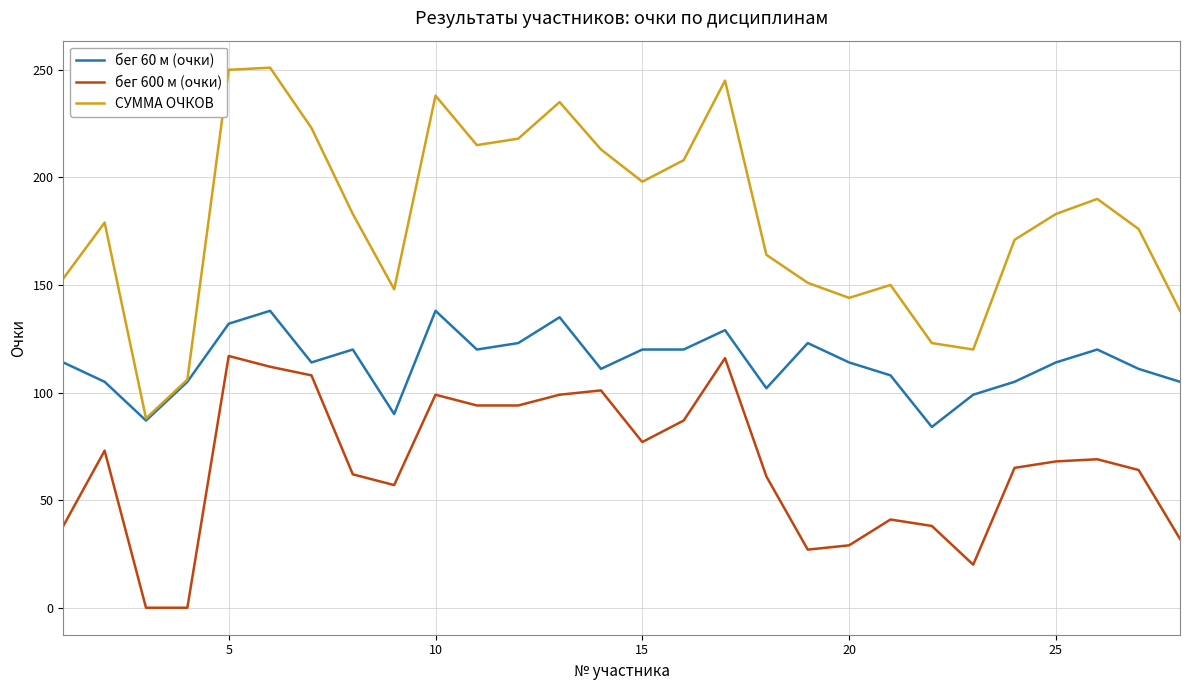

What is the highest value of the бег 600 м (очки) series?

117